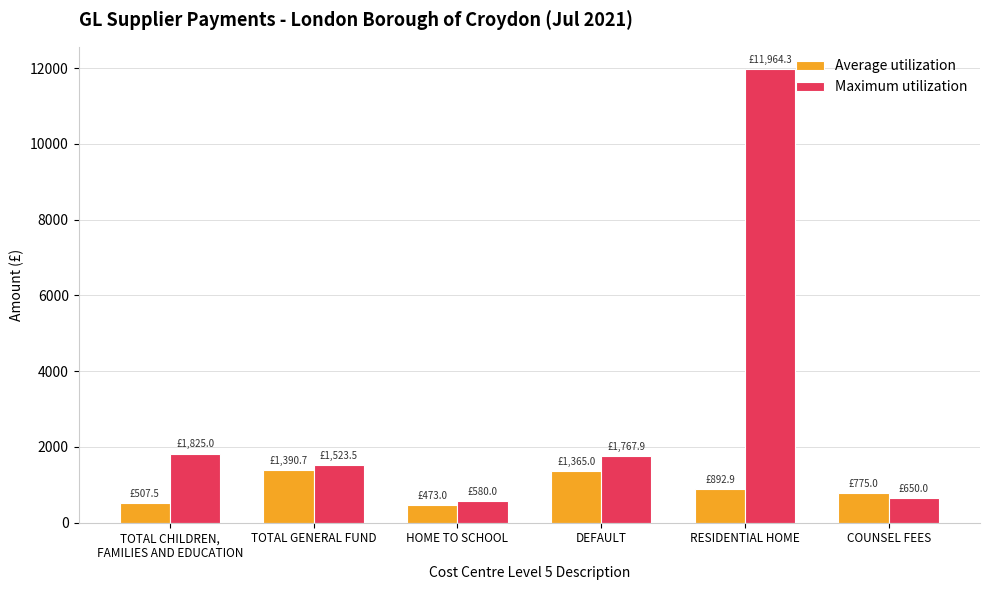

What is the total value across all series at HOME TO SCHOOL?

1053.0